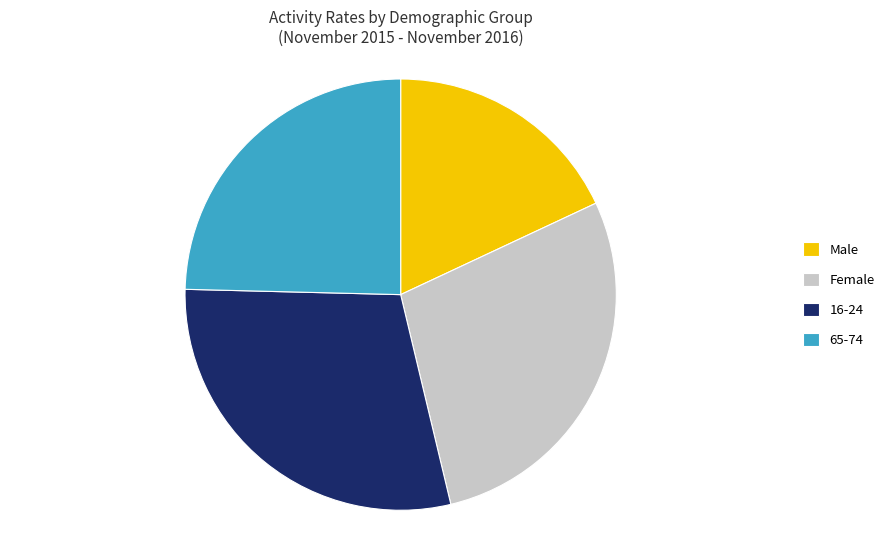

Rank the categories by value from lowest to highest.

Male, 65-74, Female, 16-24